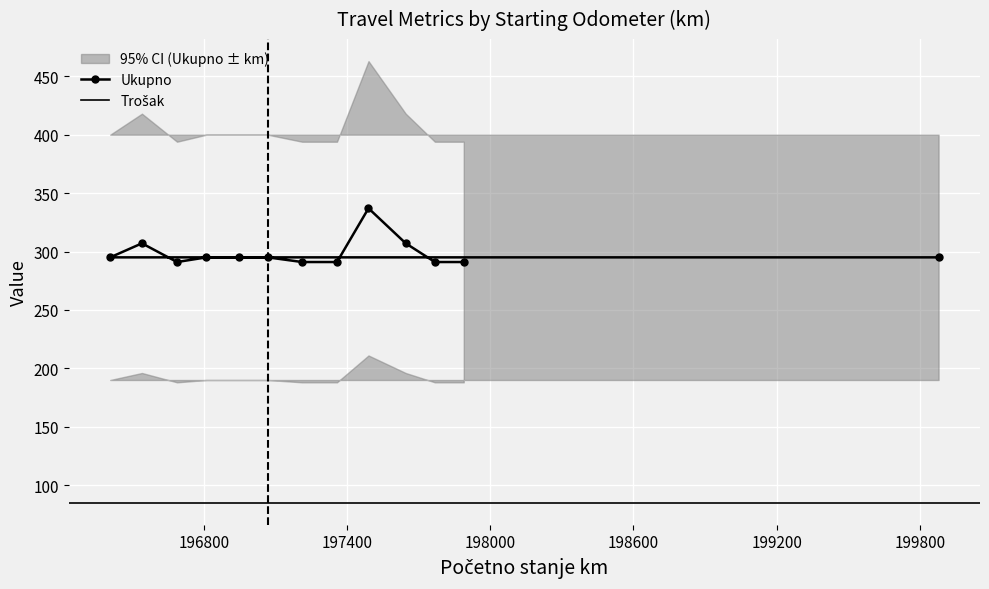

What is the value of the Ukupno point at the 12th from the left?

291